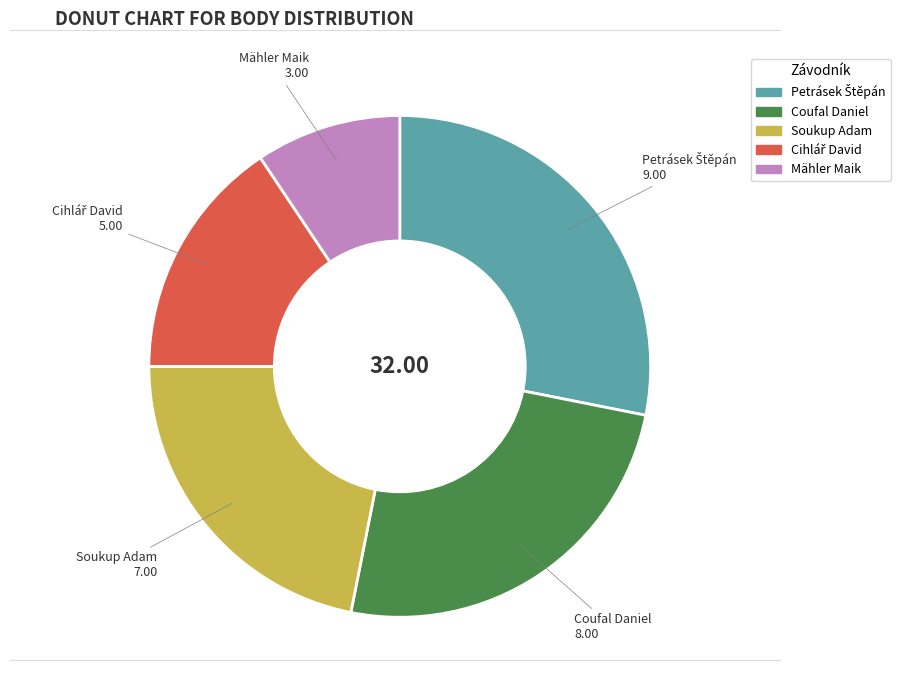

Do Coufal Daniel and Soukup Adam together represent more than half of the pie?

No